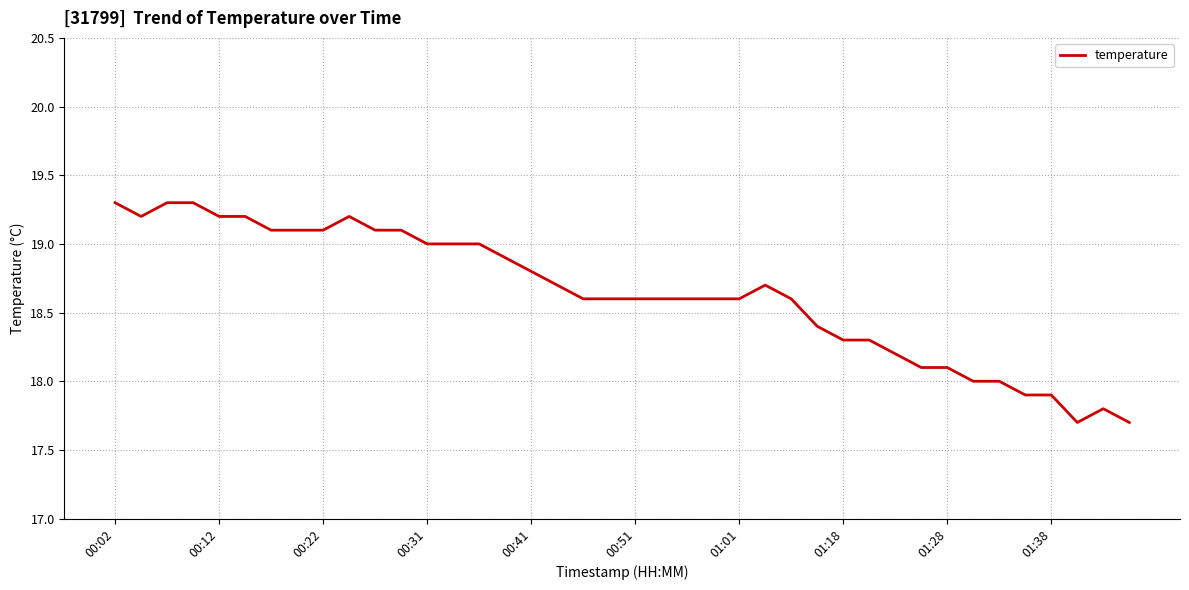

What is the smallest value displayed?

17.7